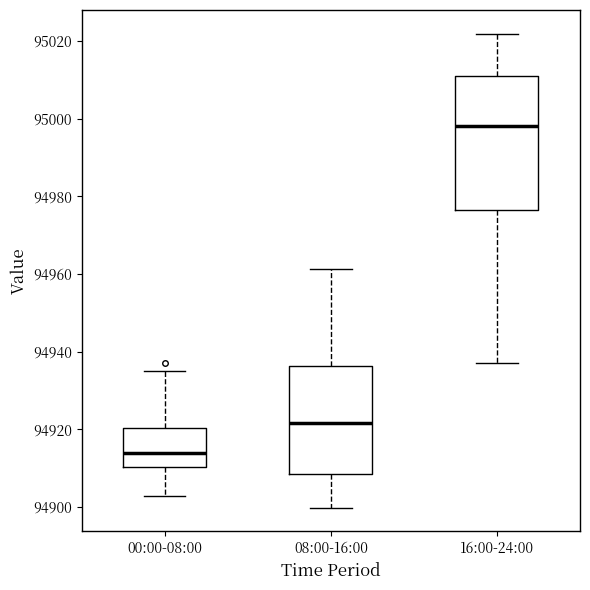

Reading left to right, transcribe this box plot: for each box, give where its median line is, the range the box spans, and where its two whiskers end, as read against the y-axis. The values are not printed on the chart, so give them approximately, as read against the axis.

00:00-08:00: median 94914, box 94910 to 94920, whiskers 94902 to 94936
08:00-16:00: median 94922, box 94908 to 94936, whiskers 94900 to 94962
16:00-24:00: median 94998, box 94976 to 95012, whiskers 94938 to 95022